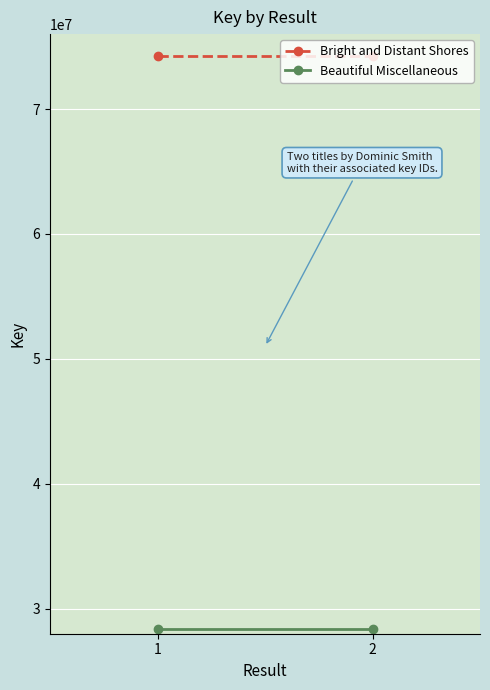

What is the approximate value of Beautiful Miscellaneous at 1?

28395836